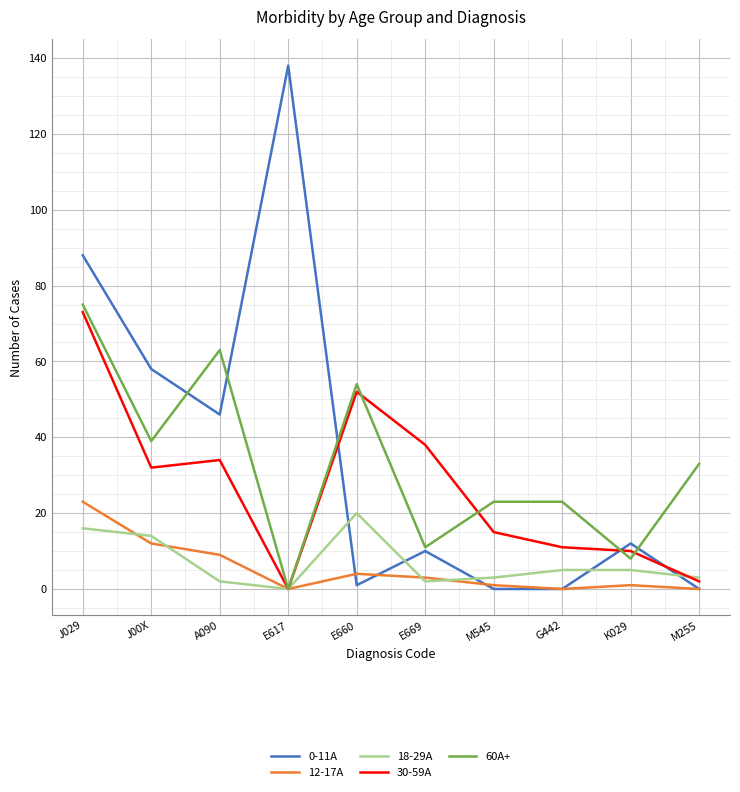

Reading left to right, extract all data points from this chart.

0-11A: J029=88	J00X=58	A090=46	E617=138	E660=1	E669=10	M545=0	G442=0	K029=12	M255=0
12-17A: J029=23	J00X=12	A090=9	E617=0	E660=4	E669=3	M545=1	G442=0	K029=1	M255=0
18-29A: J029=16	J00X=14	A090=2	E617=0	E660=20	E669=2	M545=3	G442=5	K029=5	M255=3
30-59A: J029=73	J00X=32	A090=34	E617=0	E660=52	E669=38	M545=15	G442=11	K029=10	M255=2
60A+: J029=75	J00X=39	A090=63	E617=0	E660=54	E669=11	M545=23	G442=23	K029=8	M255=33